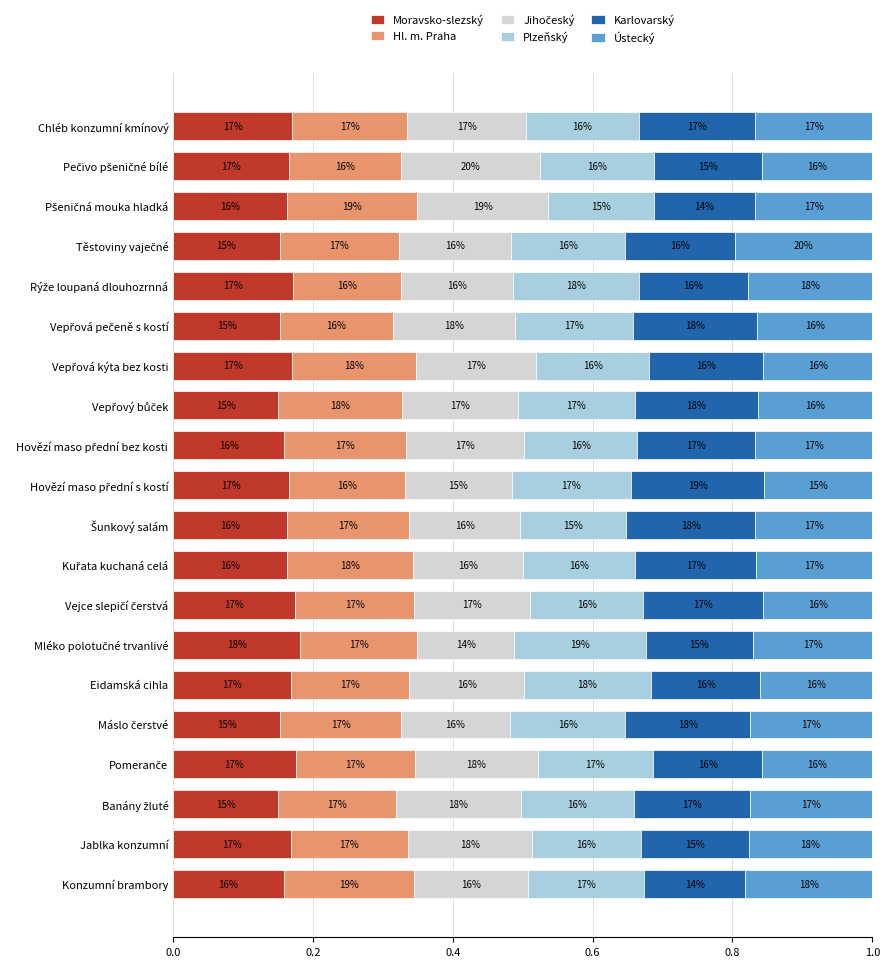

What is the value of the Ústecký bar at the 5th from the left?

0.2